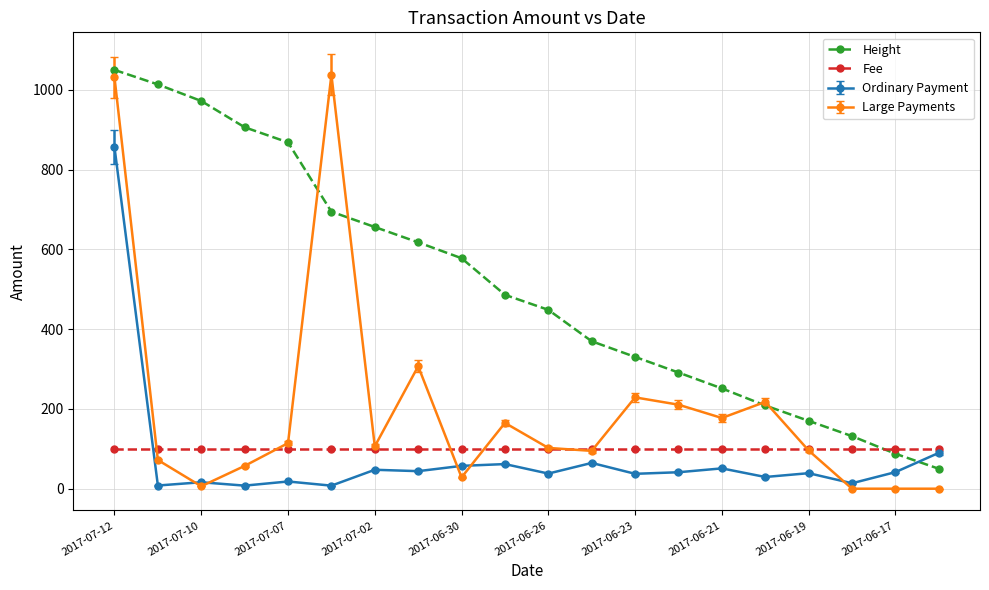

What is the highest value of the Height series?

1050.0